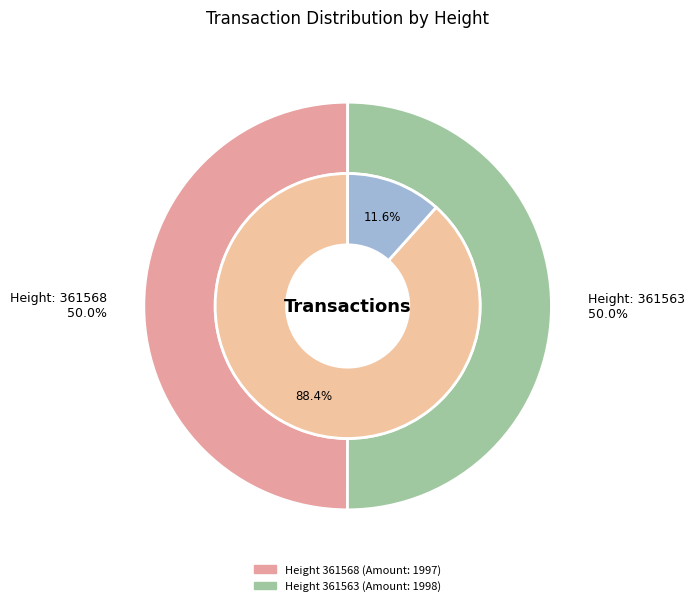

How many segments does this pie chart have?

2